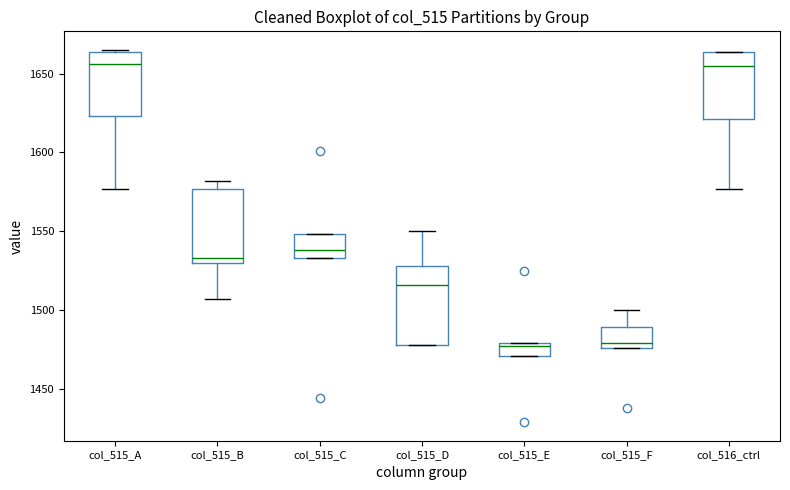

Reading left to right, read every box against the y-axis: the position of its median line, the range the box covers, and the ends of its whiskers. The values are not printed on the chart, so give them approximately, as read against the axis.

col_515_A: median 1655, box 1625 to 1665, whiskers 1575 to 1665
col_515_B: median 1535, box 1530 to 1575, whiskers 1505 to 1580
col_515_C: median 1540, box 1535 to 1550, whiskers 1535 to 1550
col_515_D: median 1515, box 1480 to 1530, whiskers 1480 to 1550
col_515_E: median 1475, box 1470 to 1480, whiskers 1470 to 1480
col_515_F: median 1480, box 1475 to 1490, whiskers 1475 to 1500
col_516_ctrl: median 1655, box 1620 to 1665, whiskers 1575 to 1665